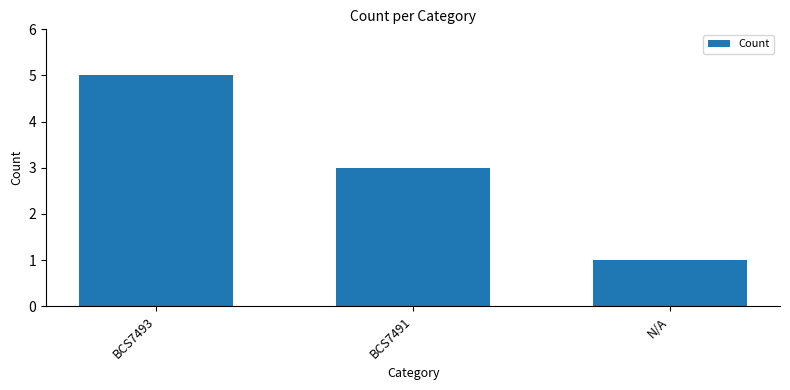

The value at BCS7493 is 8. True or false?

False